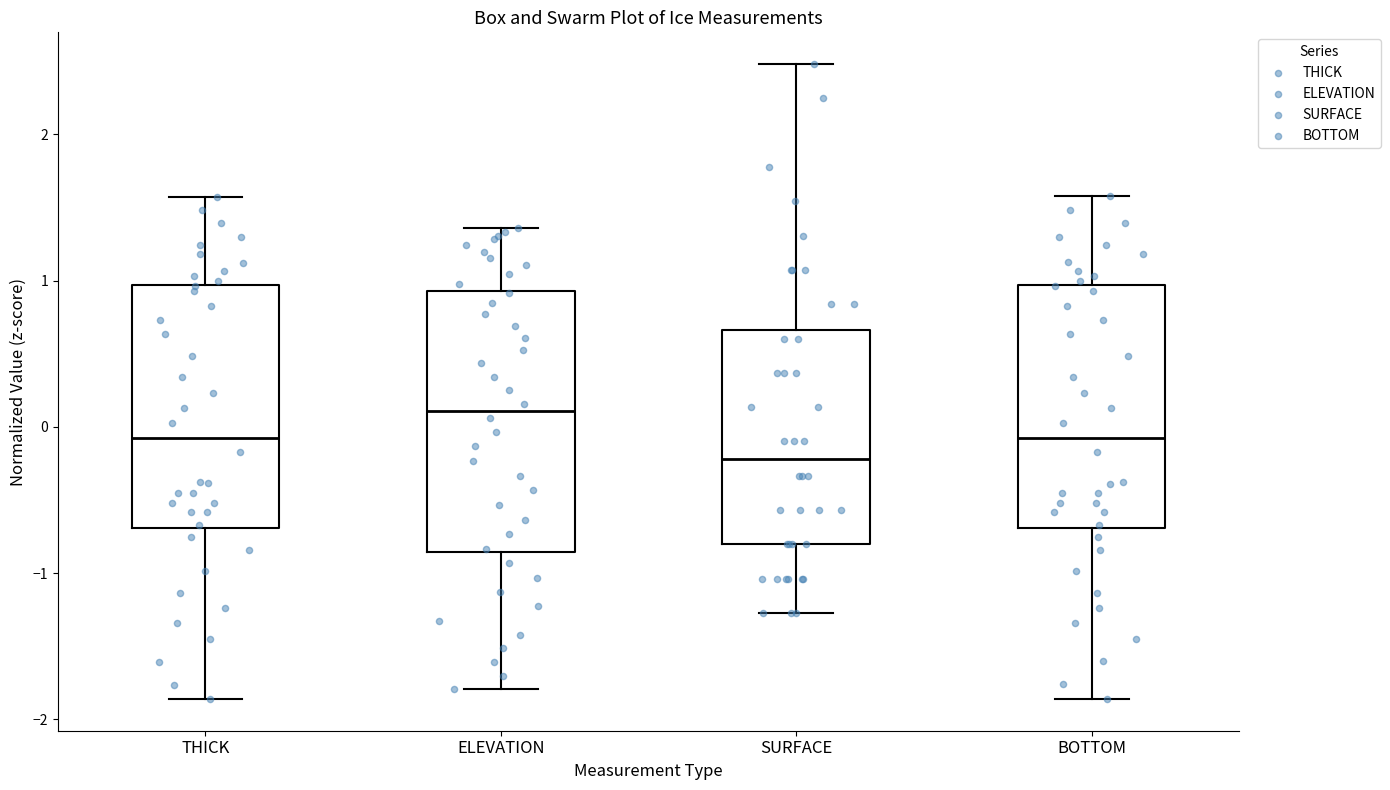

Which box is the tallest, from its lower edge to its upper edge?

ELEVATION